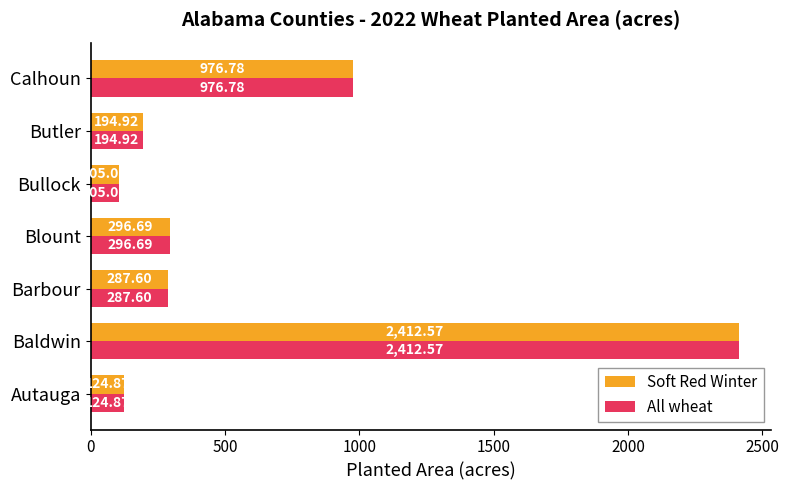

At which category is the sum across all series the highest?

Baldwin